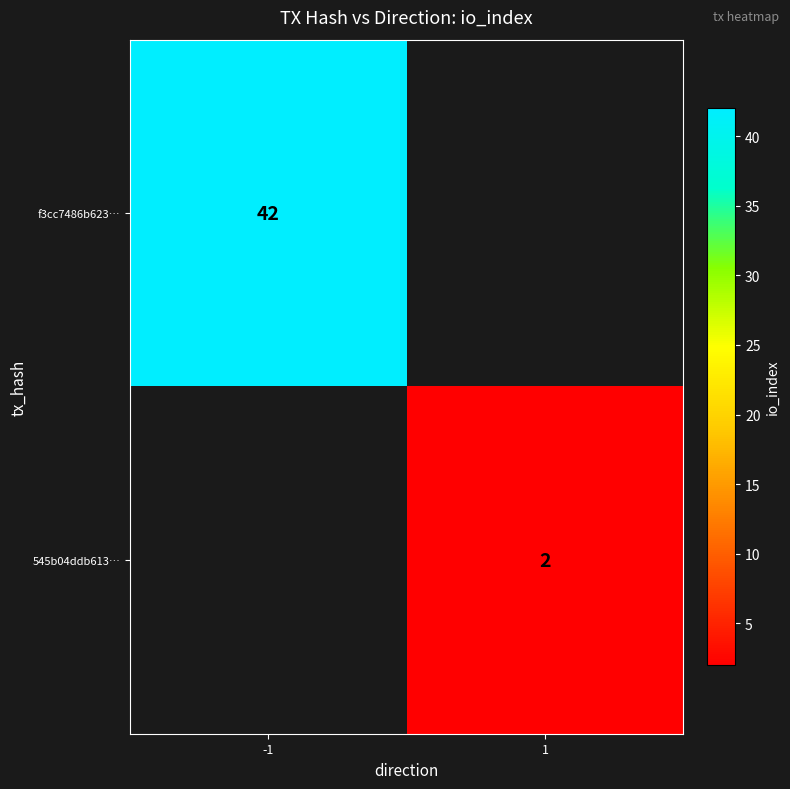

Is the value of 545b04ddb613… at 1 greater than the value of f3cc7486b623… at -1?

No